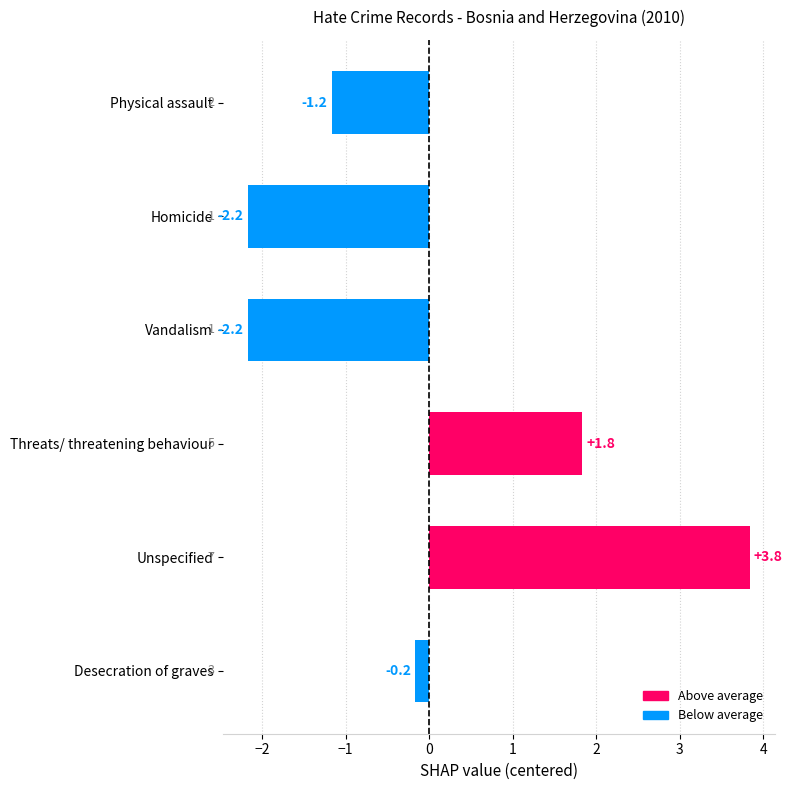

How many bars are there in total?

6